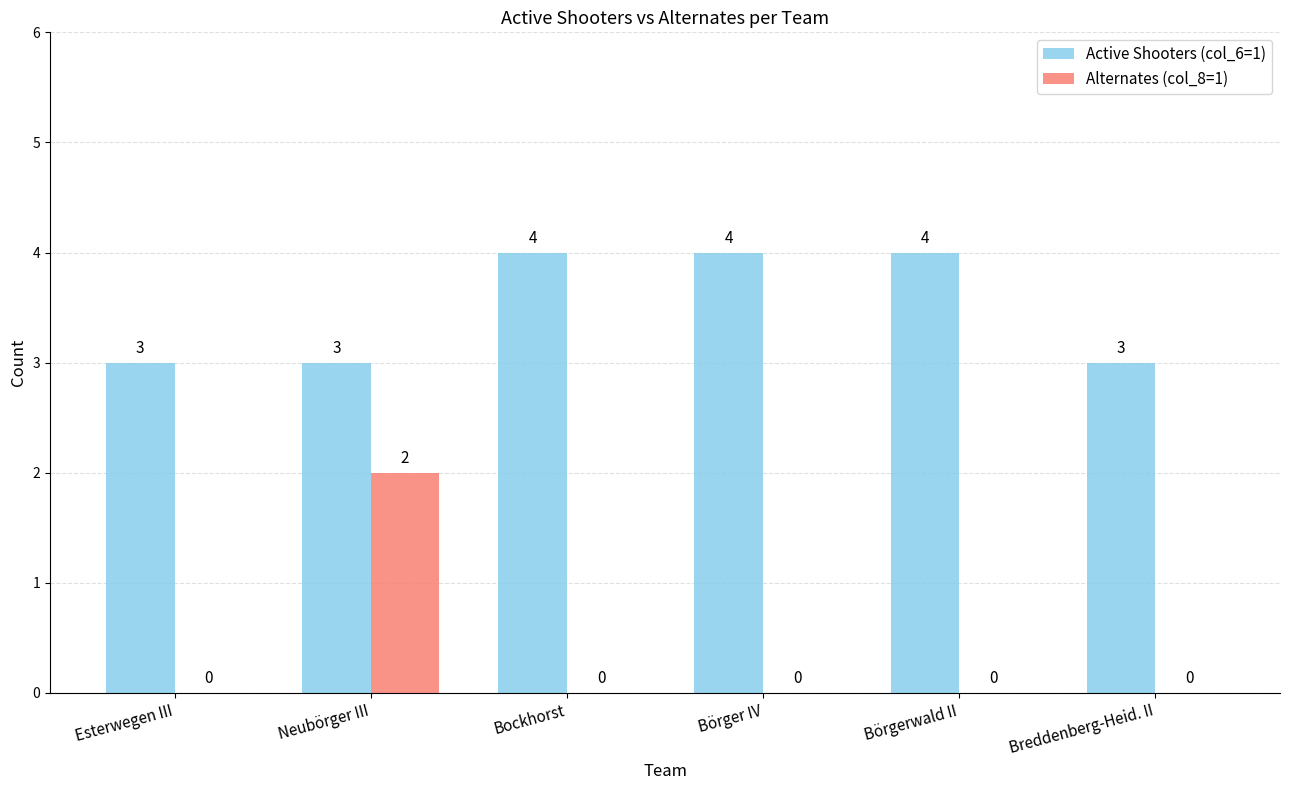

At which category is the sum across all series the highest?

Neubörger III